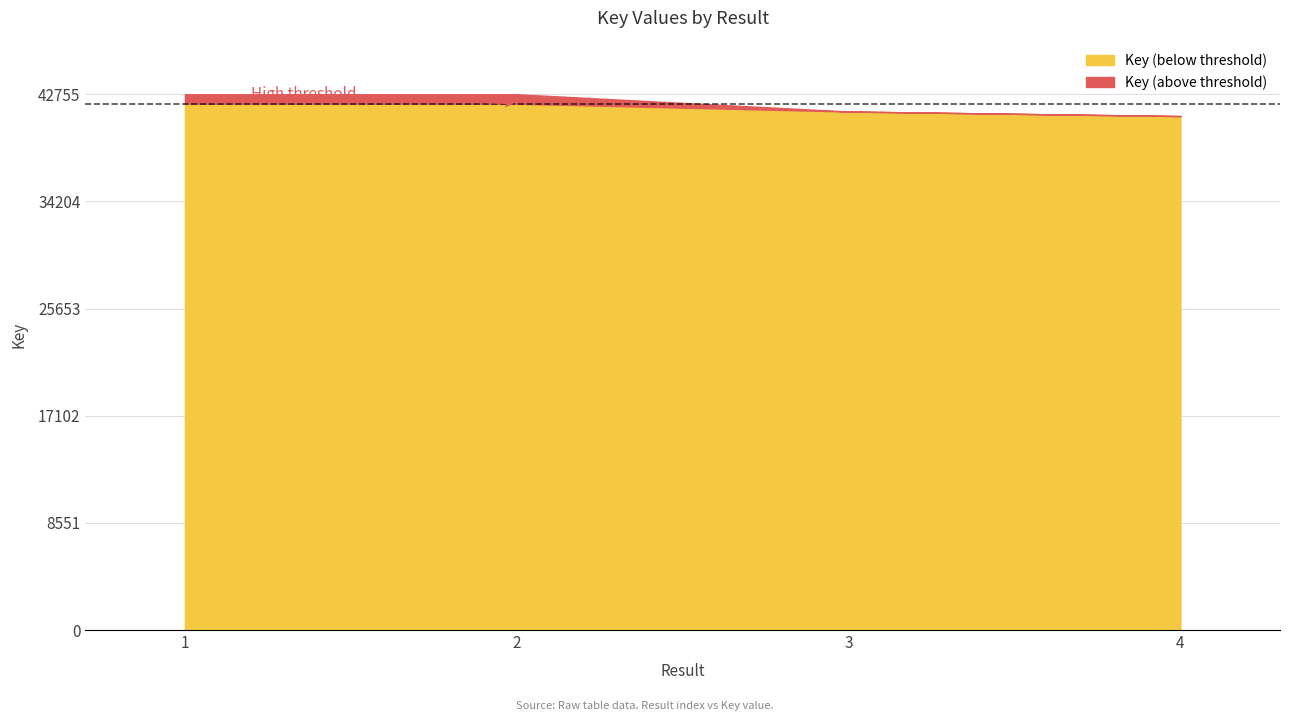

How many lines are shown in the chart?

1